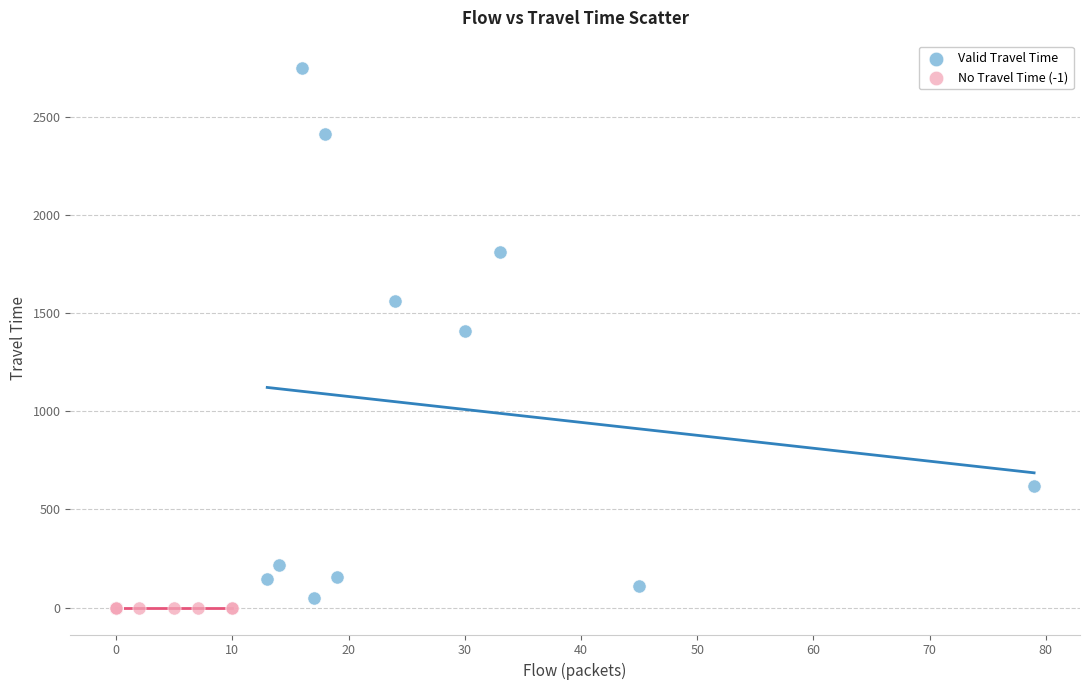

Which series reaches the maximum Y coordinate?

Valid Travel Time